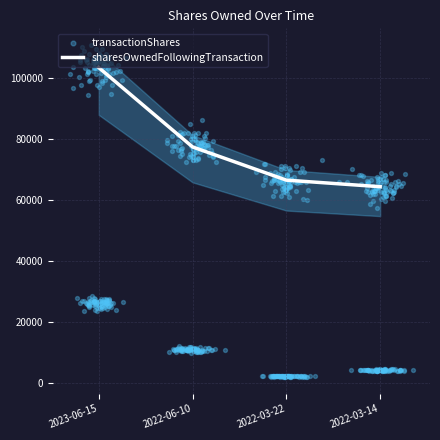

Which has a higher value, 2022-03-14 or 2022-03-22?

2022-03-22